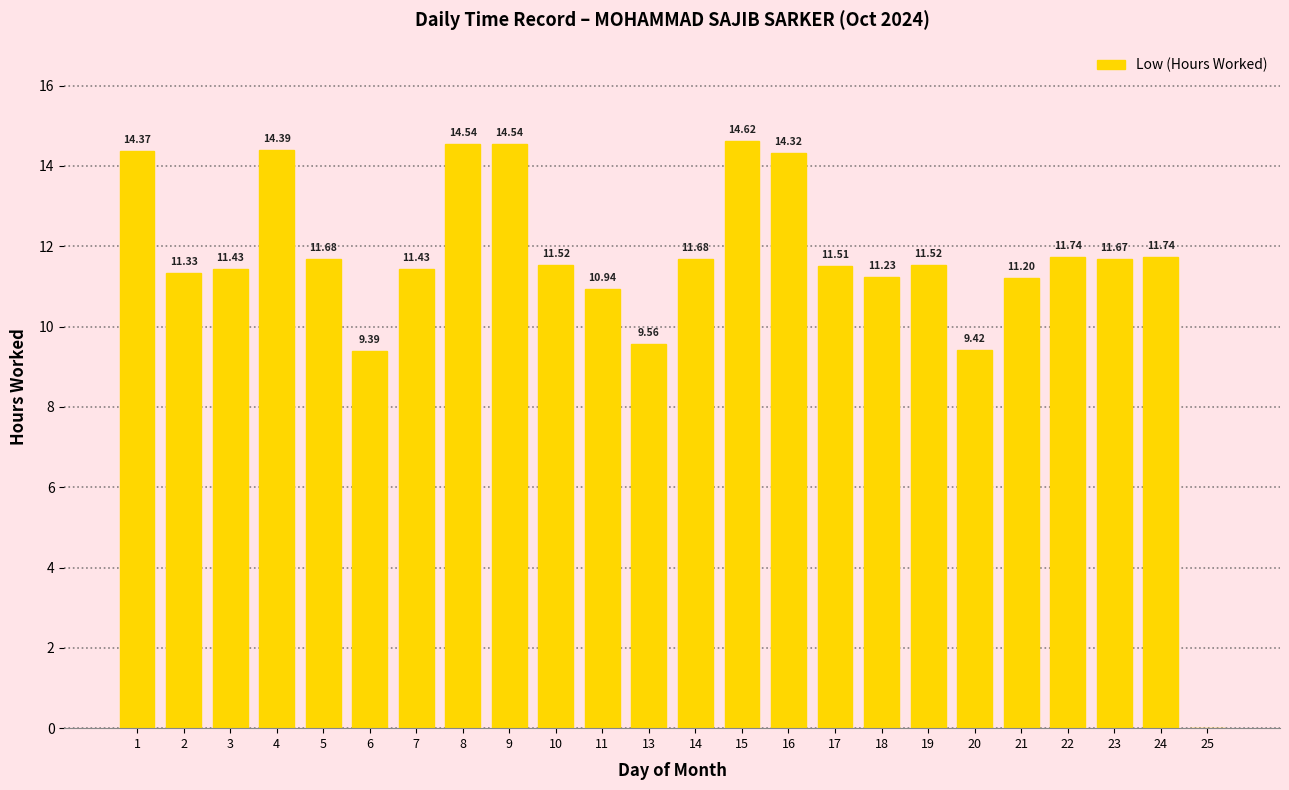

Reading left to right, transcribe all the data shown in this chart.

14.4	11.3	11.4	14.4	11.7	9.4	11.4	14.5	14.5	11.5	10.9	9.6	11.7	14.6	14.3	11.5	11.2	11.5	9.4	11.2	11.7	11.7	11.7	0.0